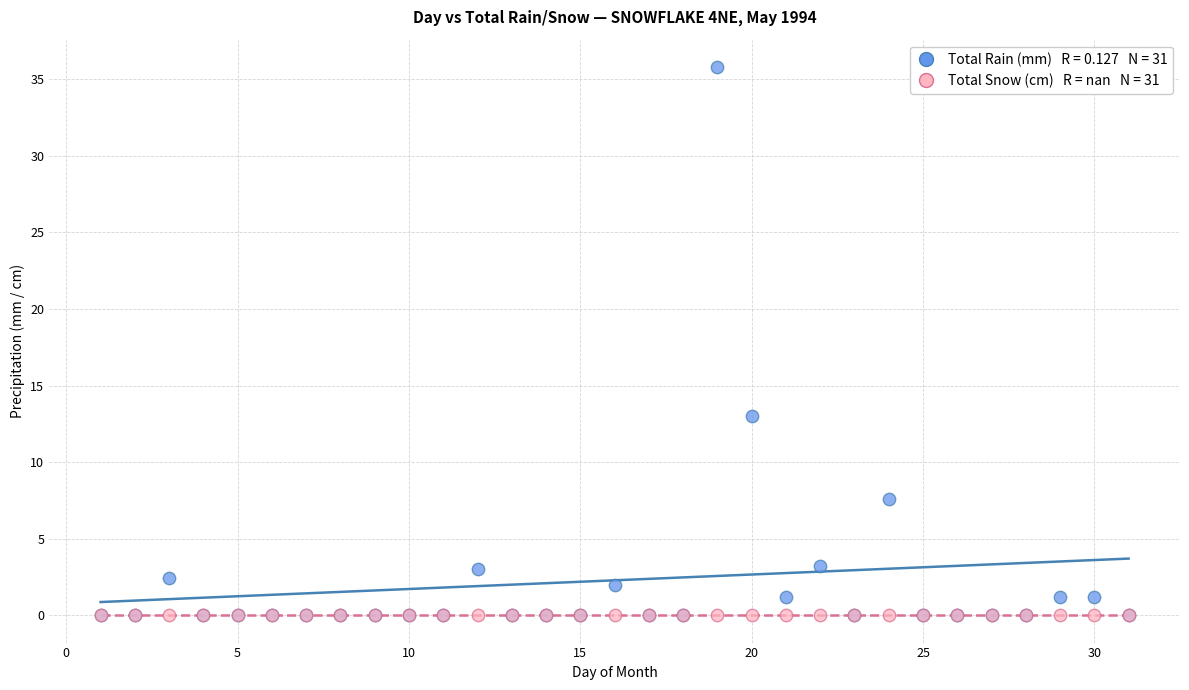

Across all series, what Y value is closest to 17?

13.0